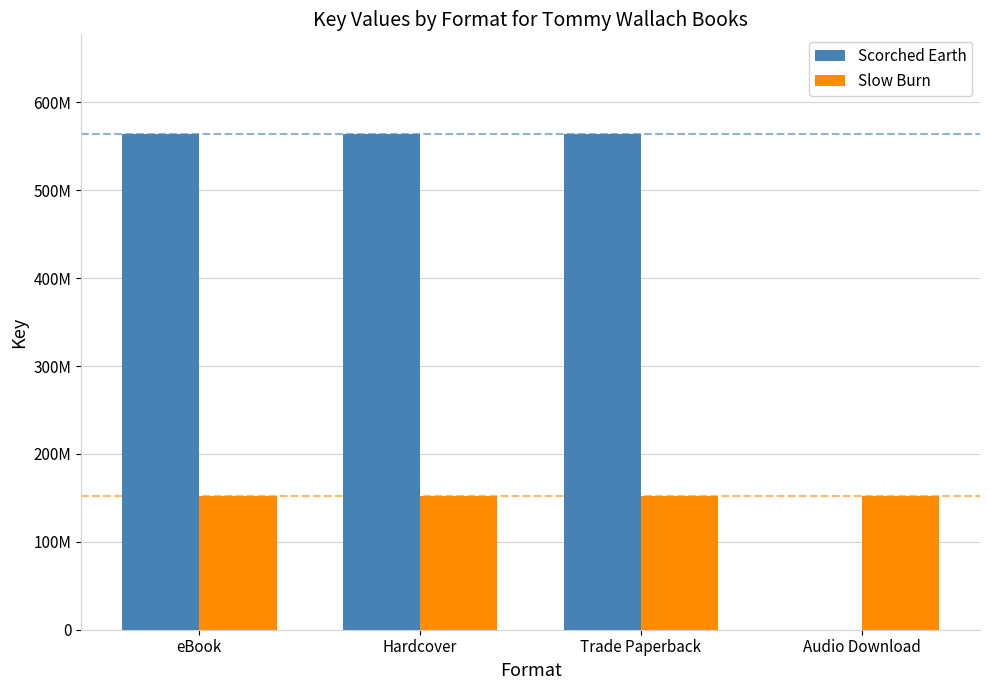

At how many categories does at least one series exceed 384223904?

3